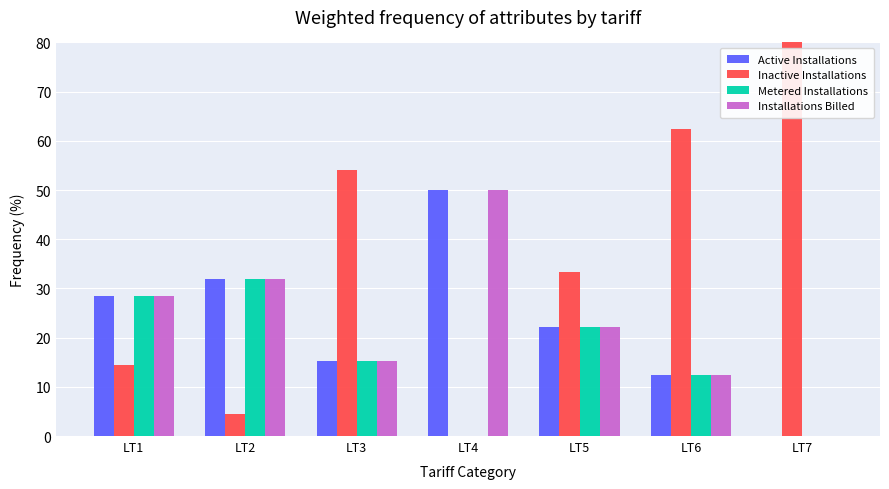

Reading left to right, transcribe all the data shown in this chart.

Active Installations: LT1=28.5	LT2=31.9	LT3=15.3	LT4=50.0	LT5=22.2	LT6=12.5	LT7=0.0
Inactive Installations: LT1=14.5	LT2=4.4	LT3=54.1	LT4=0.0	LT5=33.3	LT6=62.5	LT7=100.0
Metered Installations: LT1=28.5	LT2=31.9	LT3=15.3	LT4=0.0	LT5=22.2	LT6=12.5	LT7=0.0
Installations Billed: LT1=28.5	LT2=31.8	LT3=15.3	LT4=50.0	LT5=22.2	LT6=12.5	LT7=0.0